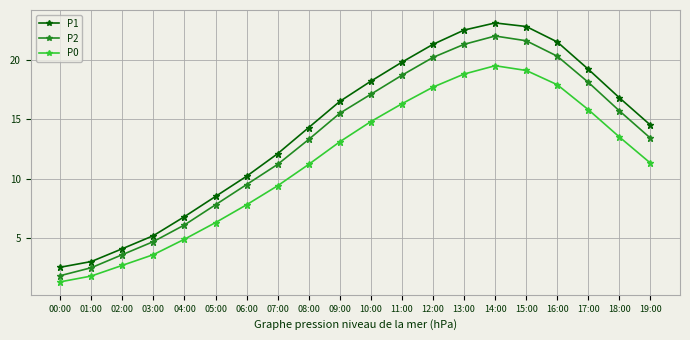

Rank the categories by P1 value from highest to lowest.

14:00, 15:00, 13:00, 16:00, 12:00, 11:00, 17:00, 10:00, 18:00, 09:00, 19:00, 08:00, 07:00, 06:00, 05:00, 04:00, 03:00, 02:00, 01:00, 00:00